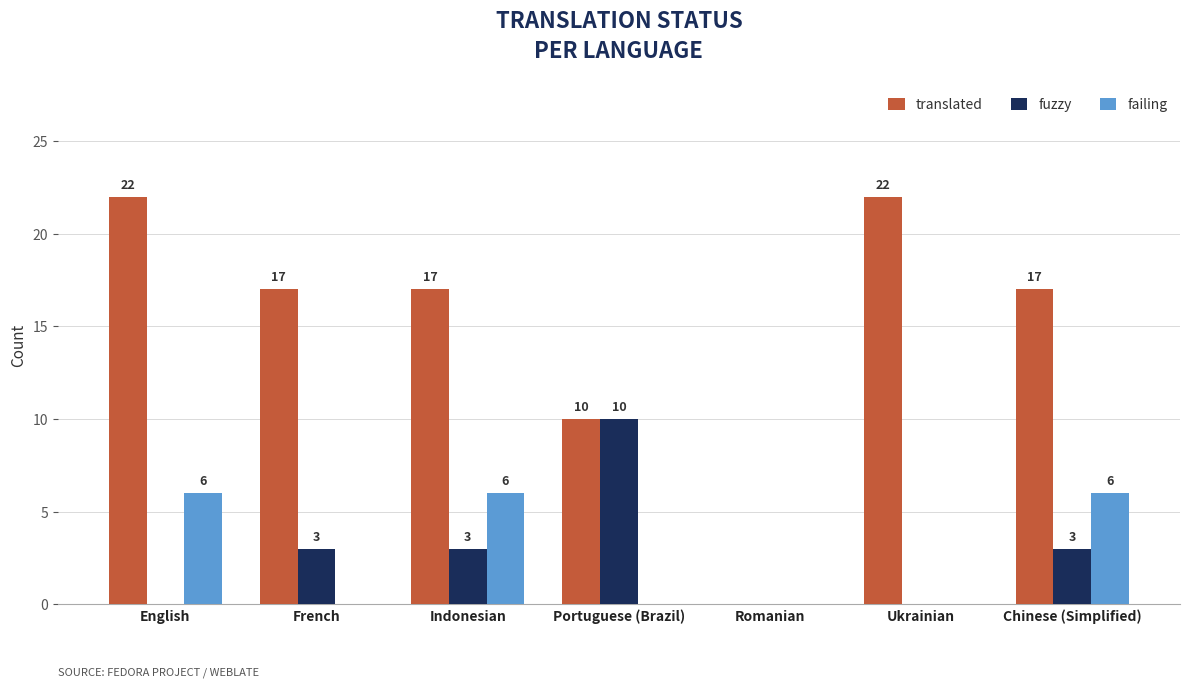

Reading right to left, transcribe all the data shown in this chart.

translated: Chinese (Simplified)=17	Ukrainian=22	Romanian=0	Portuguese (Brazil)=10	Indonesian=17	French=17	English=22
fuzzy: Chinese (Simplified)=3	Ukrainian=0	Romanian=0	Portuguese (Brazil)=10	Indonesian=3	French=3	English=0
failing: Chinese (Simplified)=6	Ukrainian=0	Romanian=0	Portuguese (Brazil)=0	Indonesian=6	French=0	English=6